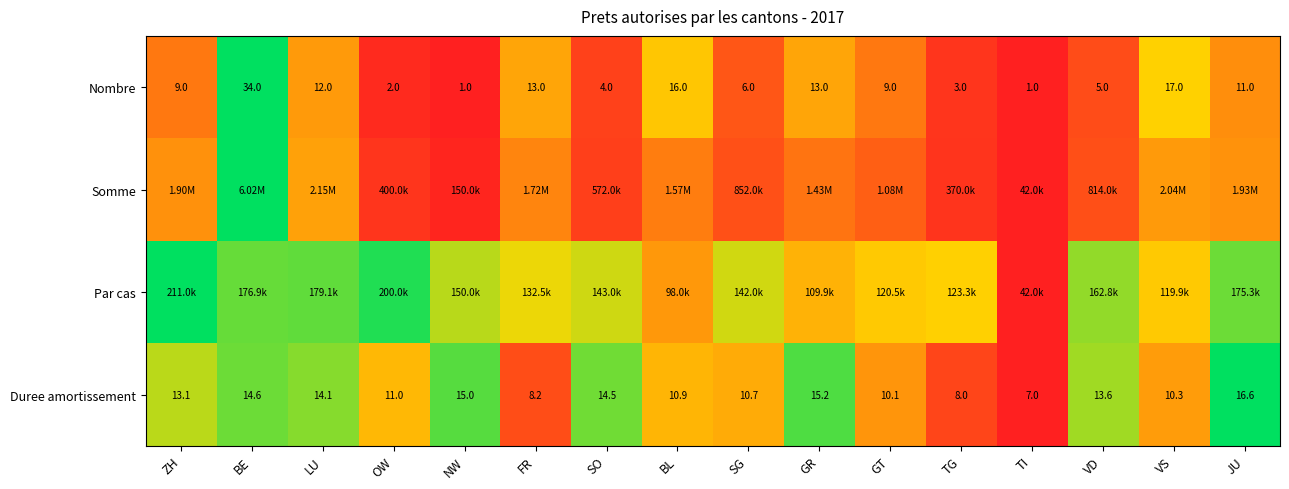

Which has a higher value, SG or JU?

JU